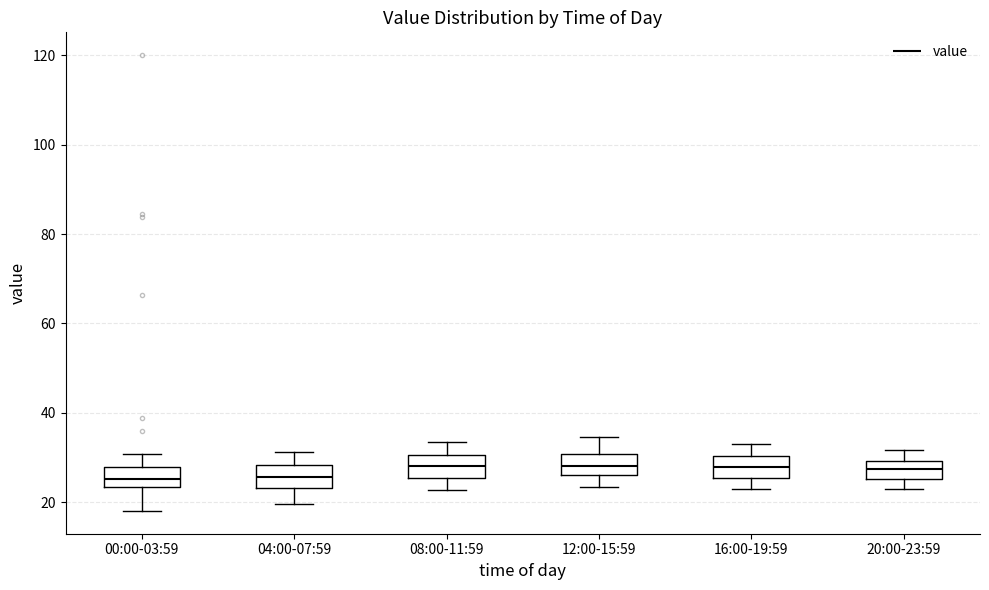

Reading left to right, transcribe this box plot: for each box, give where its median line is, the range the box spans, and where its two whiskers end, as read against the y-axis. The values are not printed on the chart, so give them approximately, as read against the axis.

00:00-03:59: median 26, box 24 to 28, whiskers 18 to 30
04:00-07:59: median 26, box 24 to 28, whiskers 20 to 32
08:00-11:59: median 28, box 26 to 30, whiskers 22 to 34
12:00-15:59: median 28, box 26 to 30, whiskers 24 to 34
16:00-19:59: median 28, box 26 to 30, whiskers 22 to 34
20:00-23:59: median 28, box 26 to 30, whiskers 22 to 32